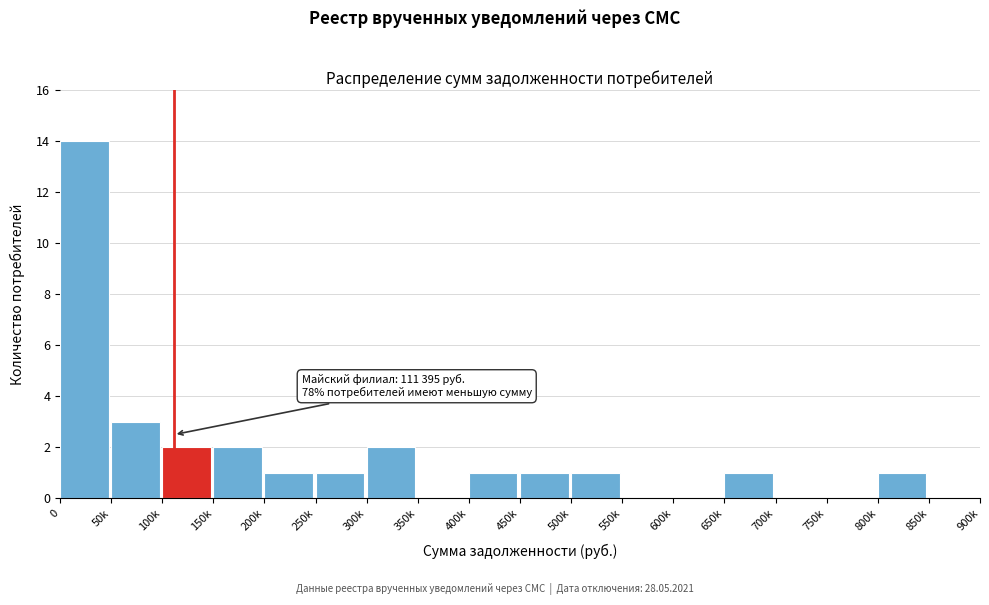

Reading left to right, what are all the values shown in this chart?

0=14	50k=3	100k=2	150k=2	200k=1	250k=1	300k=2	350k=0	400k=1	450k=1	500k=1	550k=0	600k=0	650k=1	700k=0	750k=0	800k=1	850k=0